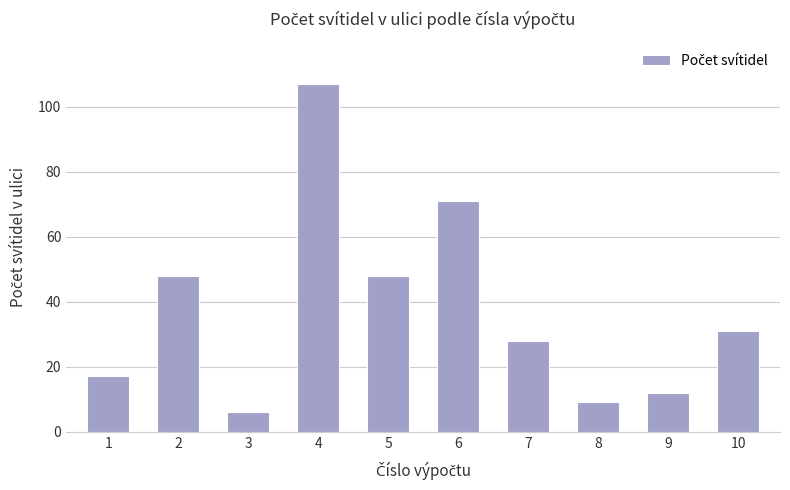

The chart shows a value of 2 at 8. True or false?

False